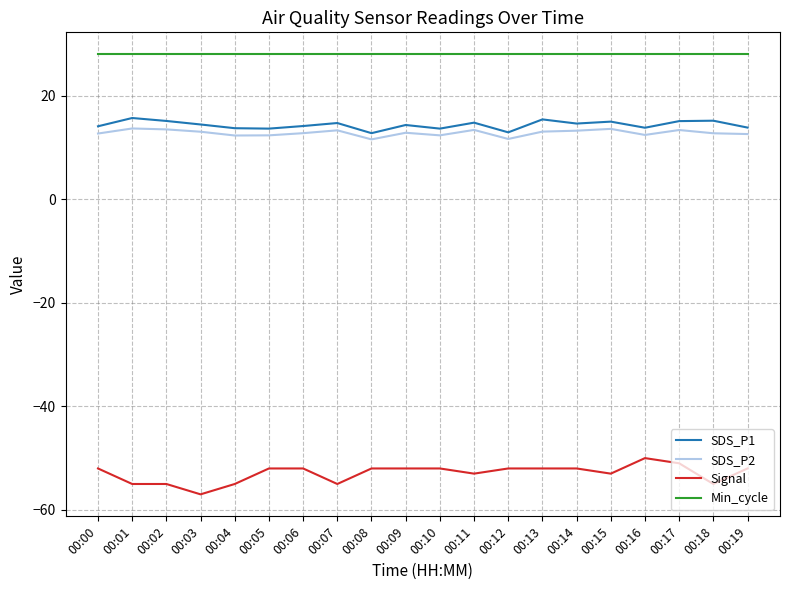

The Signal series shows -52.0 at 00:06. True or false?

True